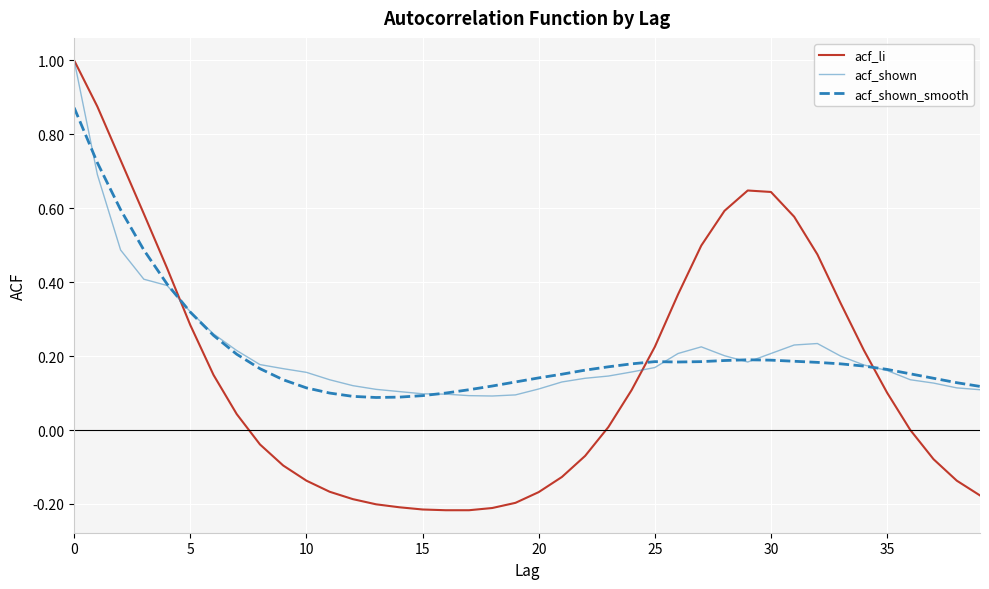

Which series has the largest range (max minus min)?

acf_li